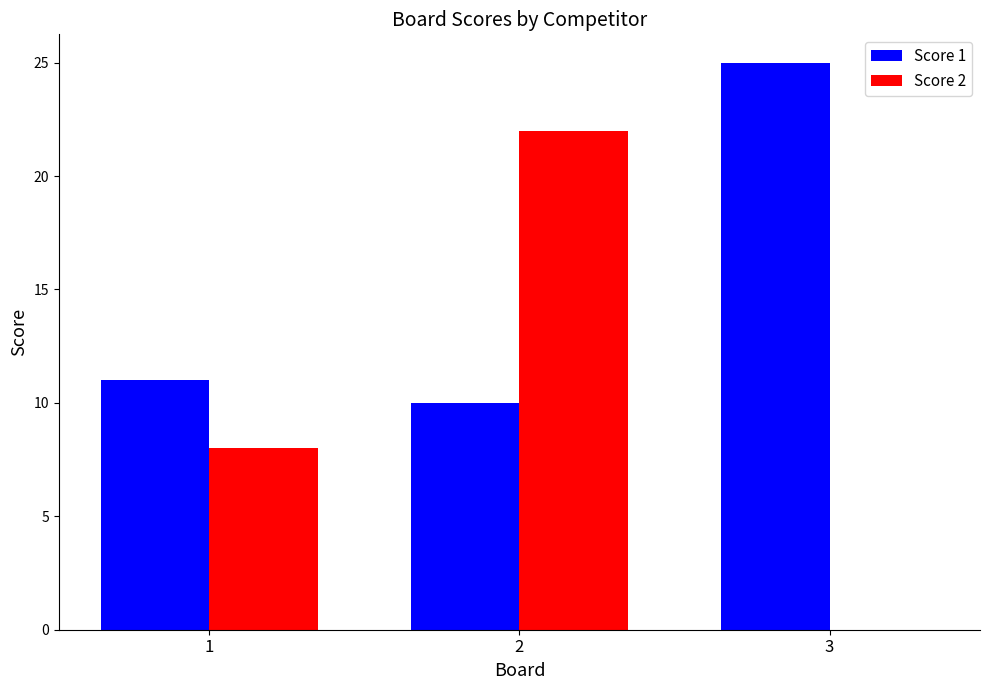

Which series has the largest total across all categories?

Score 1